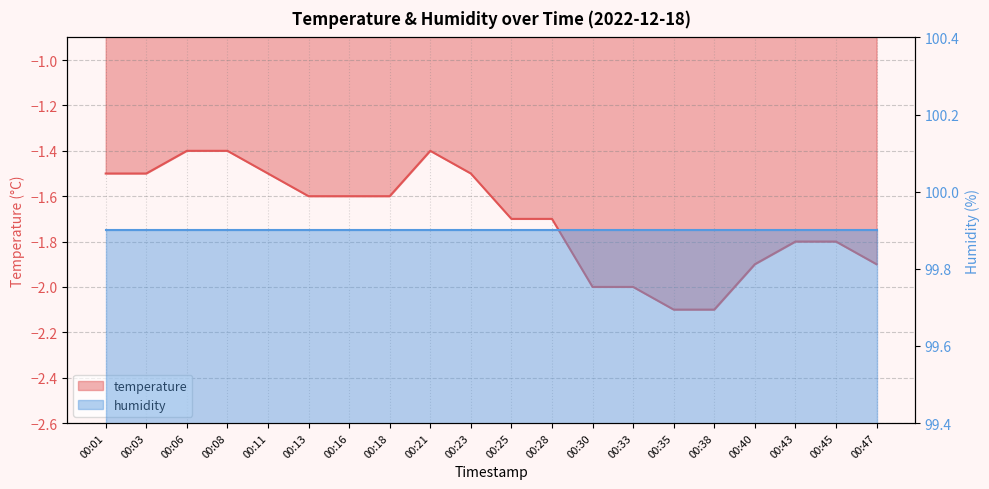

Which label corresponds to the smallest value in the chart?

00:35